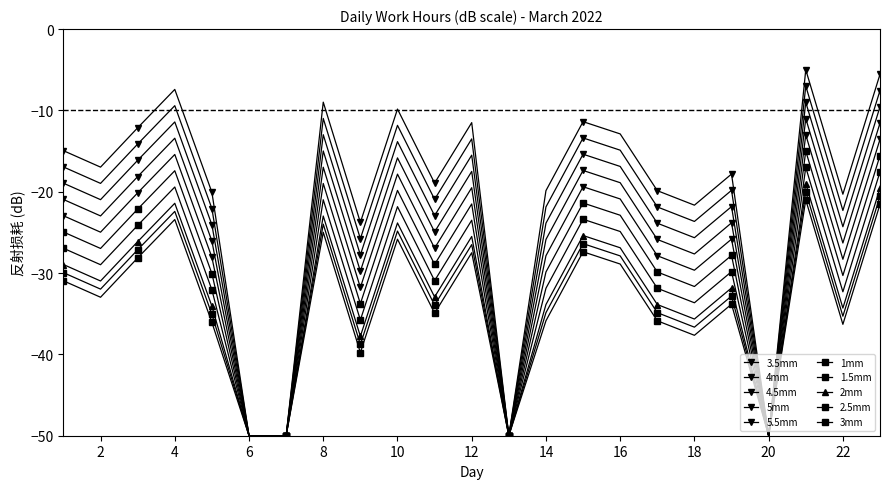

How many series are shown in this chart?

10